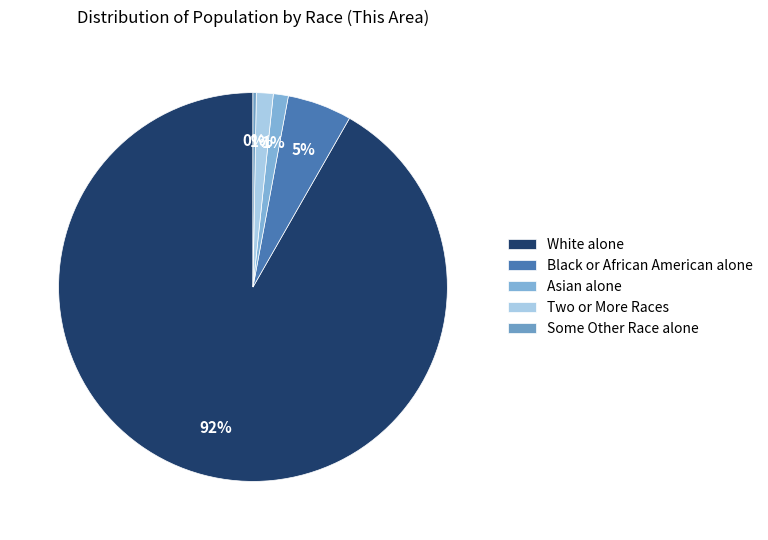

To the nearest percent, what is the average slice percentage?

20%